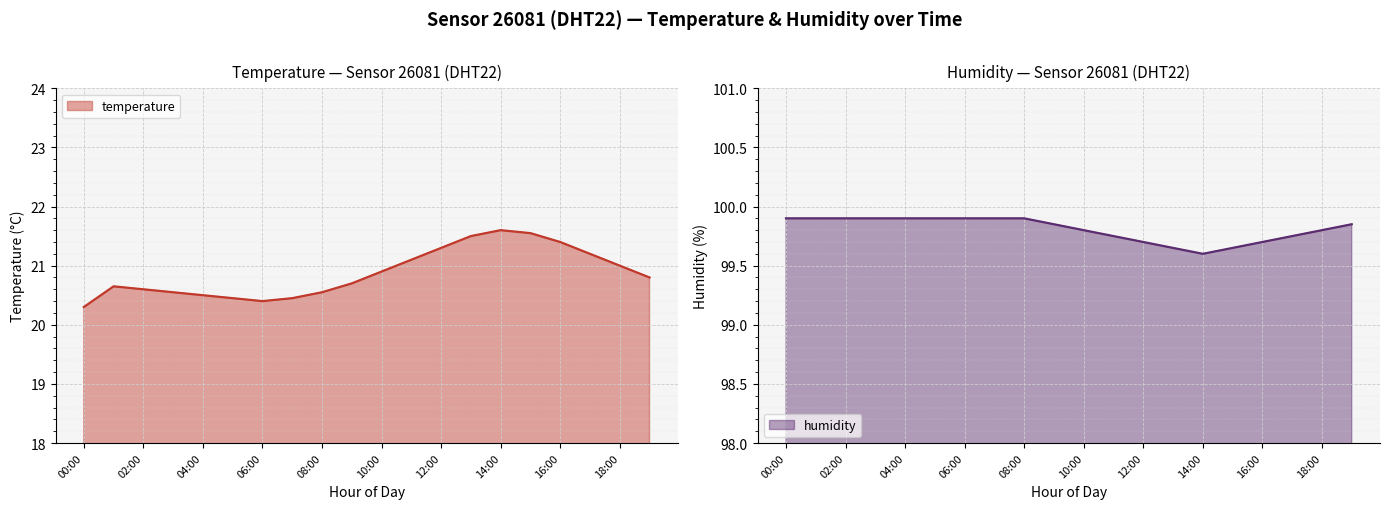

The value of humidity at 05:00 is 99.9. True or false?

True